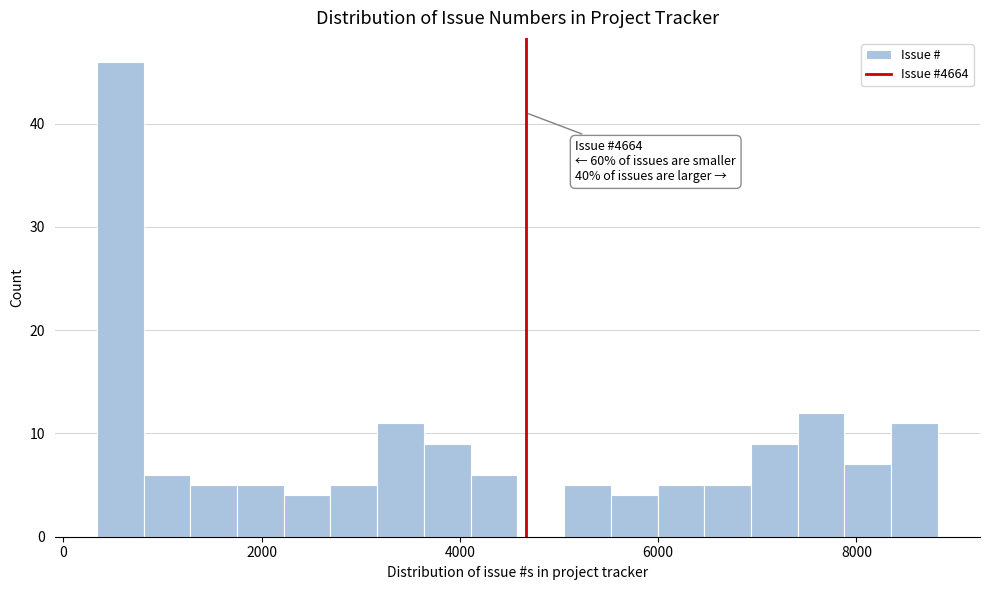

Read against the x-axis, roughly where is the centre of the tallest bar?

600